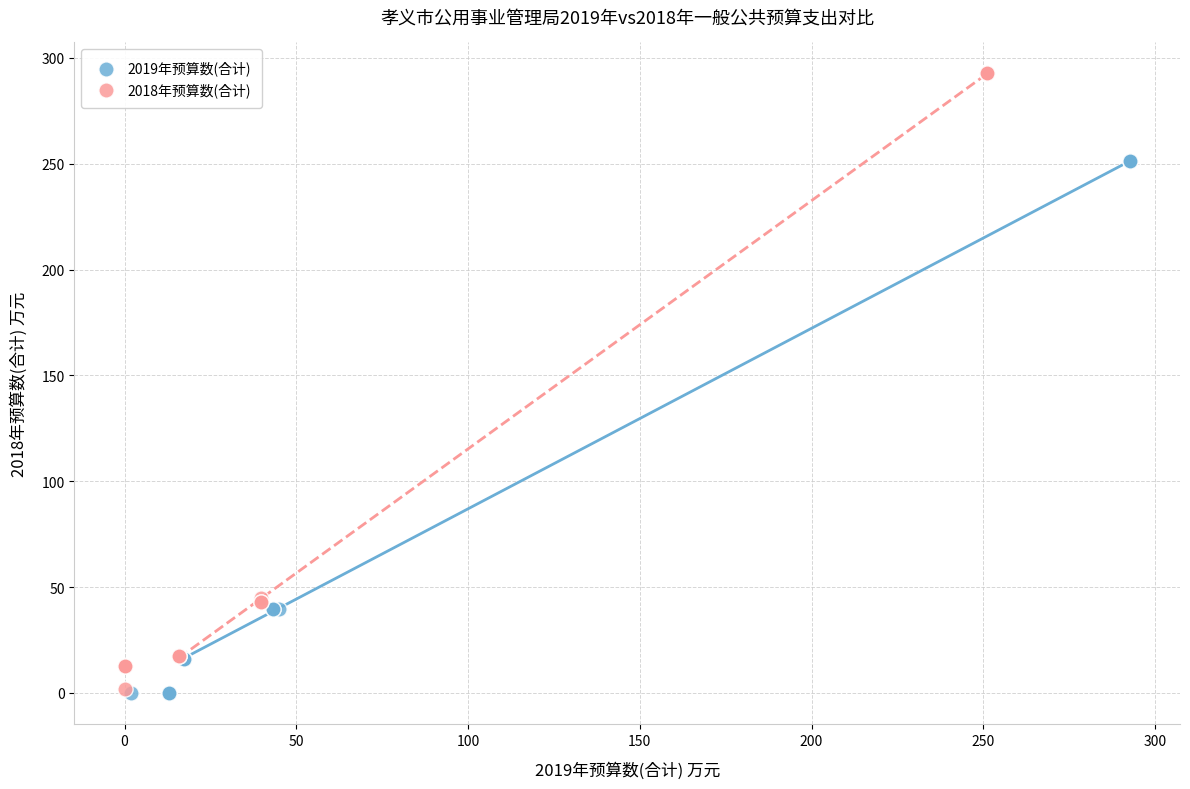

Which series has the largest Y range (max minus min)?

2018年预算数(合计)